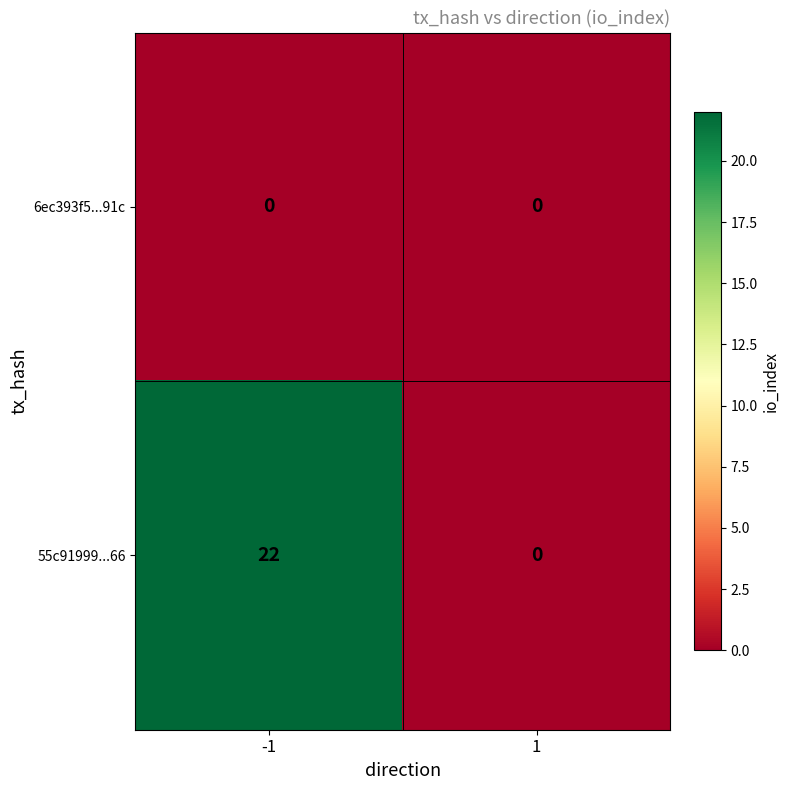

Reading left to right, what are all the values shown in this chart?

6ec393f5...91c: 0	0
55c91999...66: 22	0